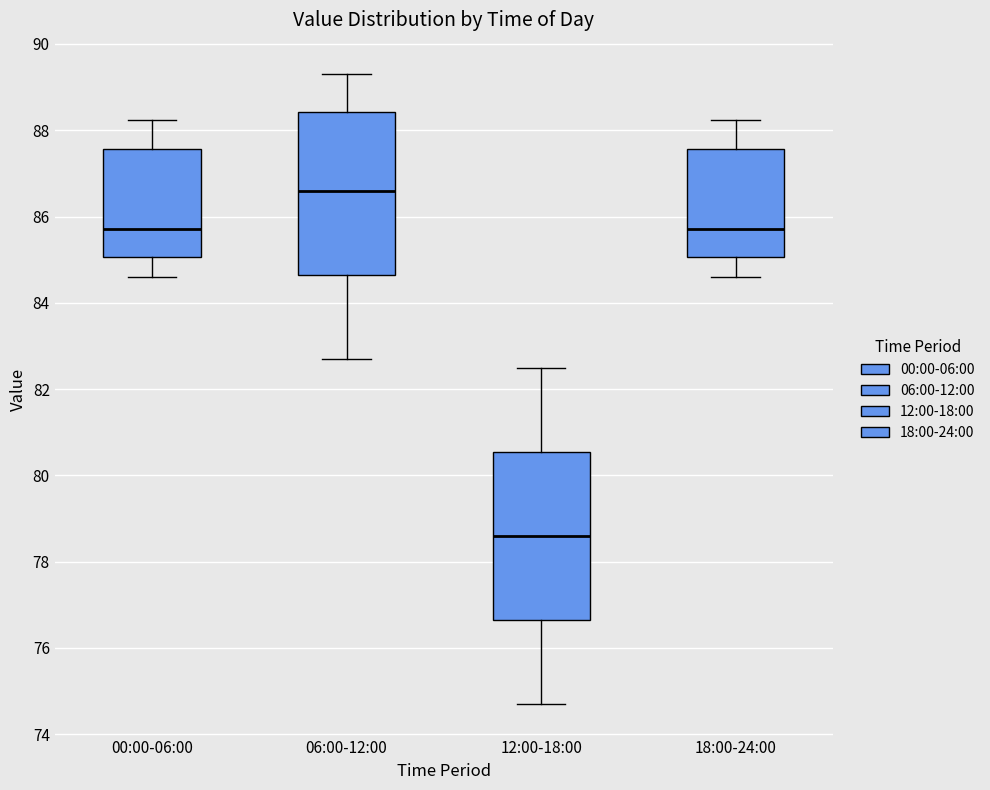

Which box's median line is the highest?

06:00-12:00